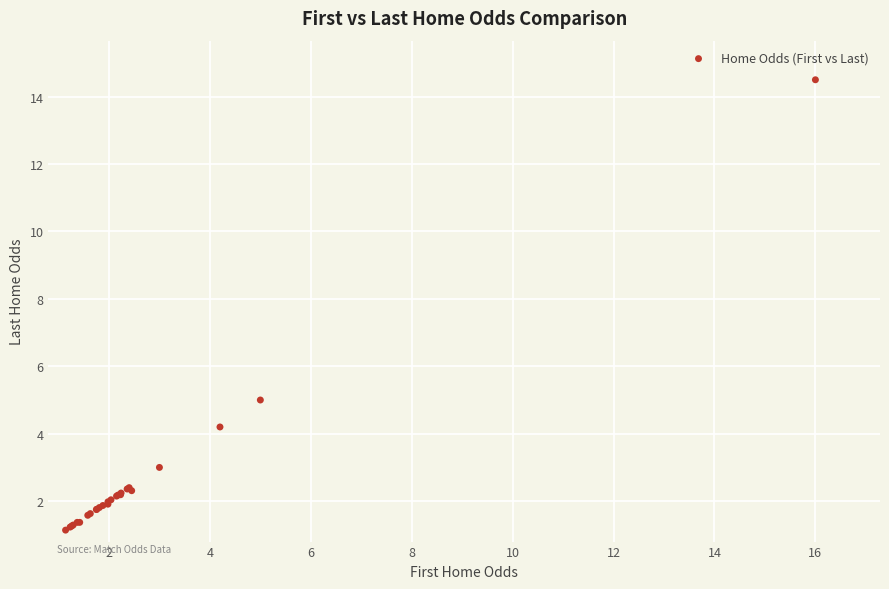

What Y value in the scatter plot is closest to 7?

5.0